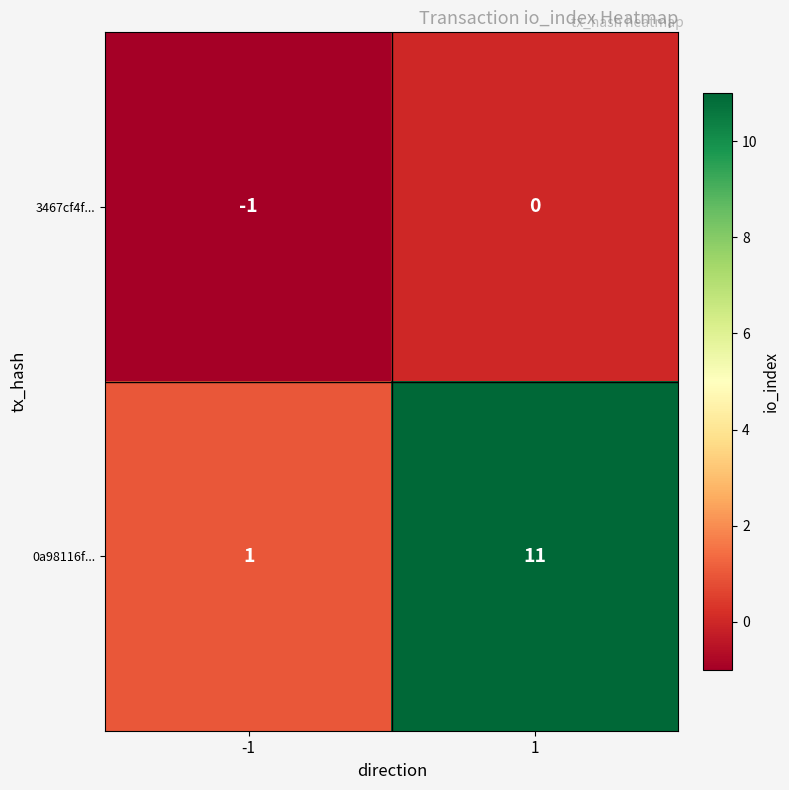

List the series in order of their peak value, highest first.

0a98116f..., 3467cf4f...